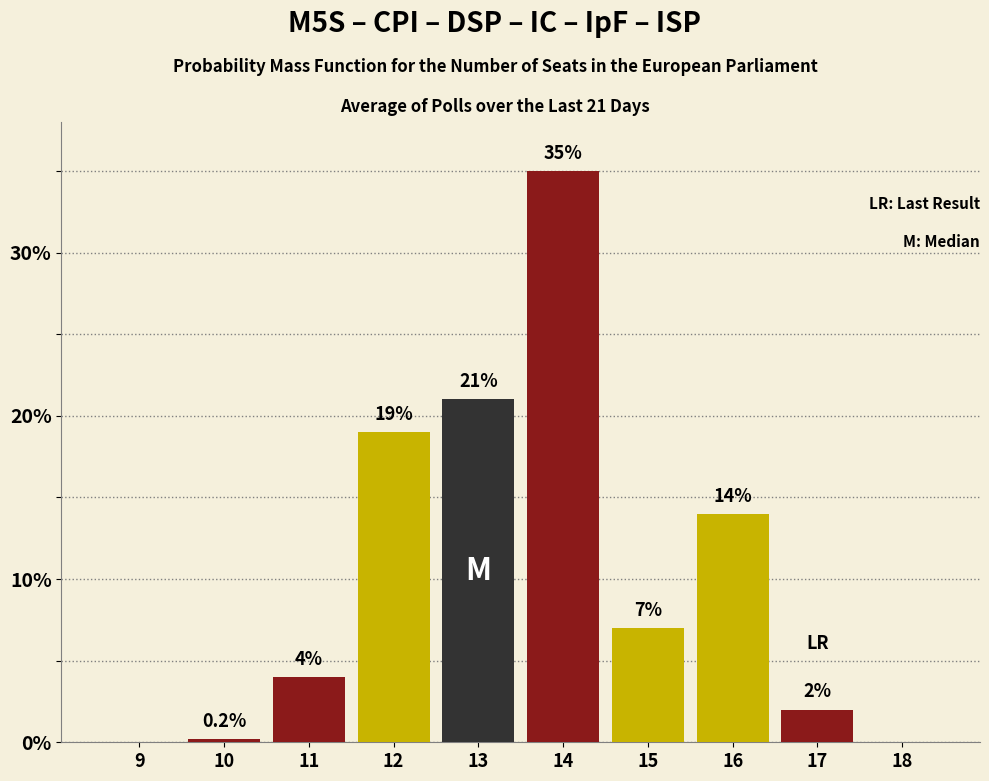

Reading left to right, list all the values displayed in this chart.

9=0.0	10=0.2	11=4.0	12=19.0	13=21.0	14=35.0	15=7.0	16=14.0	17=2.0	18=0.0